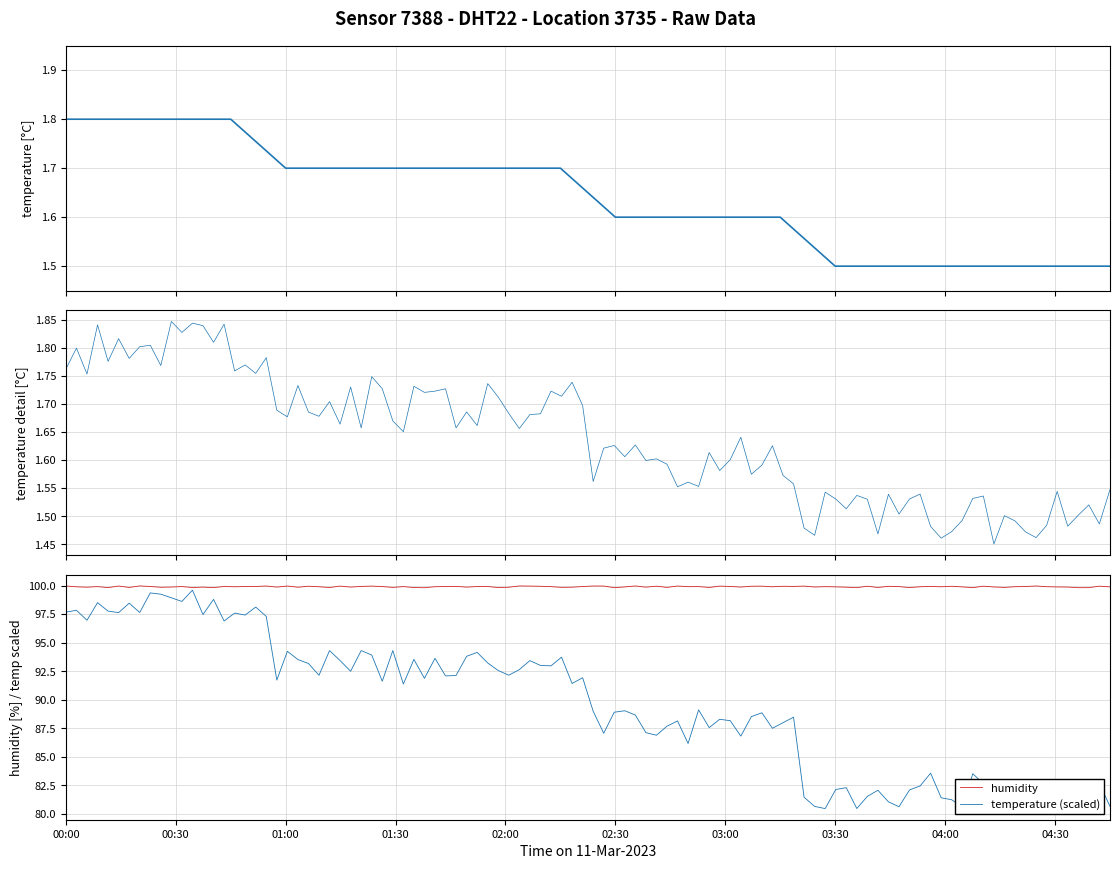

What is the maximum value for temperature (scaled)?

99.6